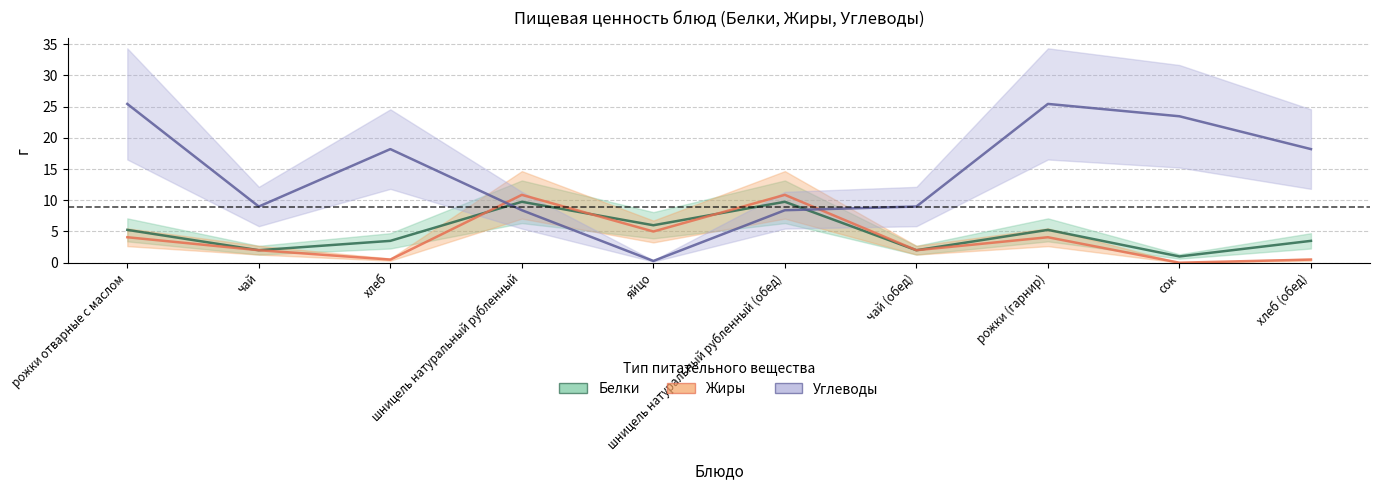

Reading left to right, extract all data points from this chart.

Белки: 5.3	2.0	3.5	9.8	6.0	9.8	2.0	5.3	1.0	3.5
Жиры: 4.1	2.0	0.5	10.9	5.0	10.9	2.0	4.1	0.0	0.5
Углеводы: 25.4	9.0	18.2	8.4	0.3	8.4	9.0	25.4	23.5	18.2